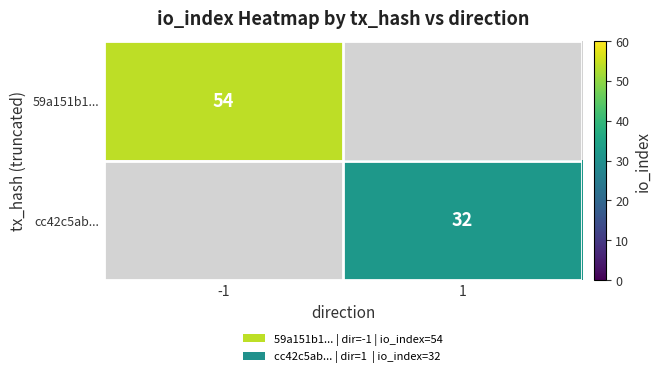

The cc42c5ab... series shows 32 at 1. True or false?

True